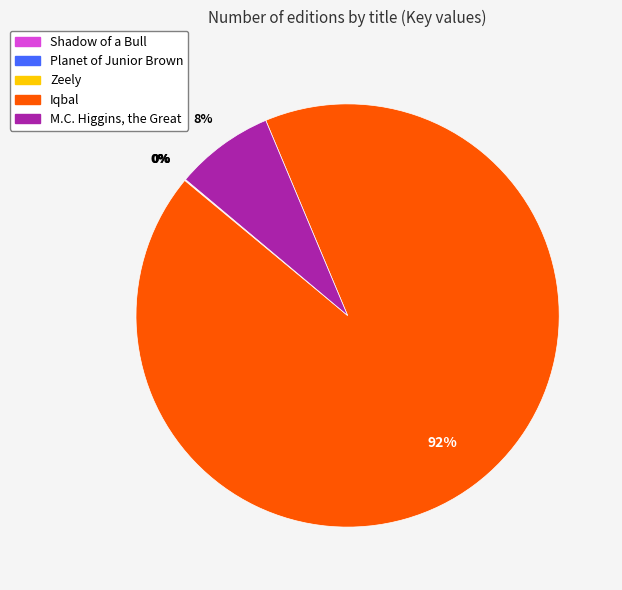

True or false: M.C. Higgins, the Great accounts for 8% of the total.

True